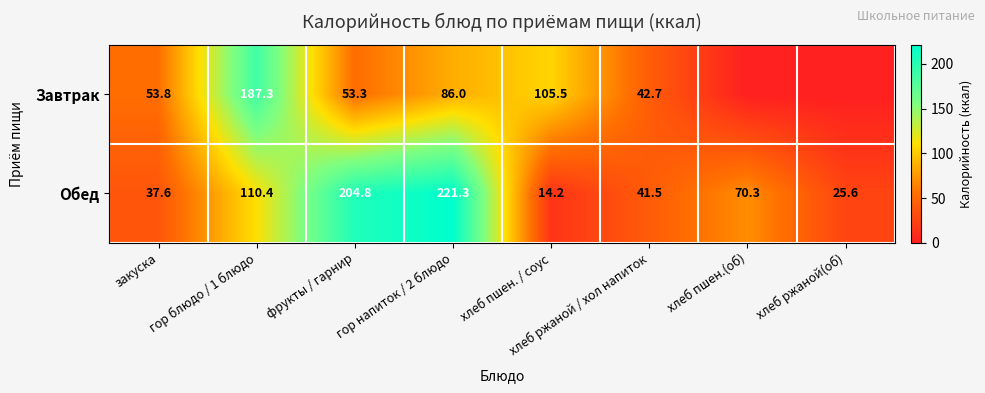

At фрукты / гарнир, list the series in order from smallest to largest.

Завтрак, Обед